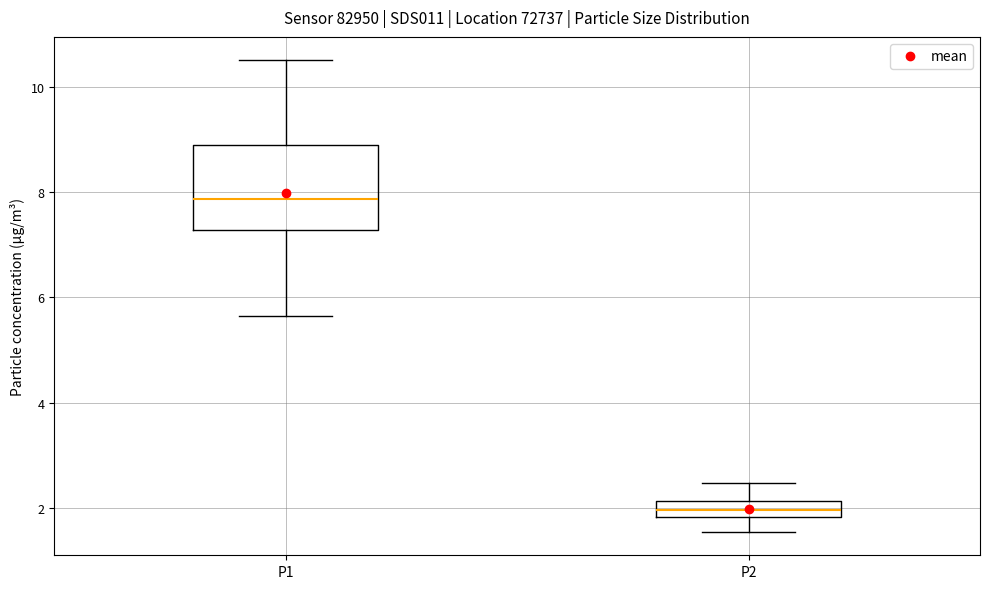

Reading left to right, transcribe this box plot: for each box, give where its median line is, the range the box spans, and where its two whiskers end, as read against the y-axis. The values are not printed on the chart, so give them approximately, as read against the axis.

P1: median 7.8, box 7.2 to 8.8, whiskers 5.6 to 10.6
P2: median 2.0, box 1.8 to 2.2, whiskers 1.6 to 2.4